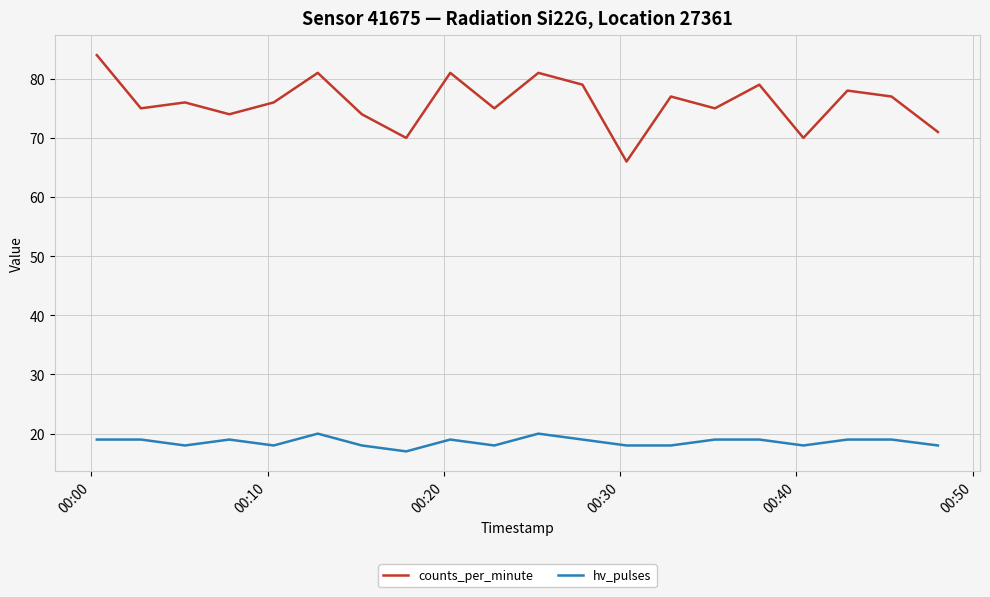

True or false: counts_per_minute and hv_pulses cross at least once.

False